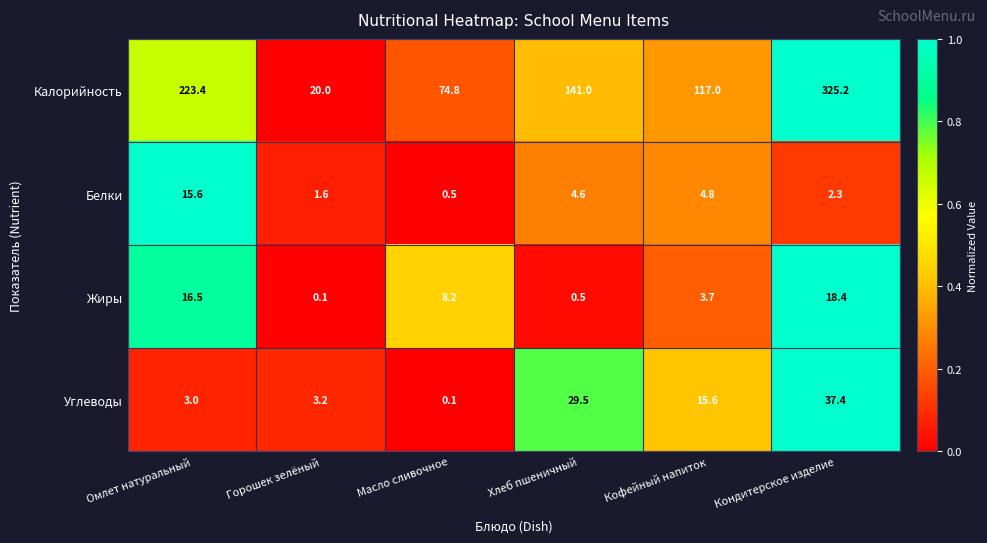

At how many categories does at least one series exceed 0?

6